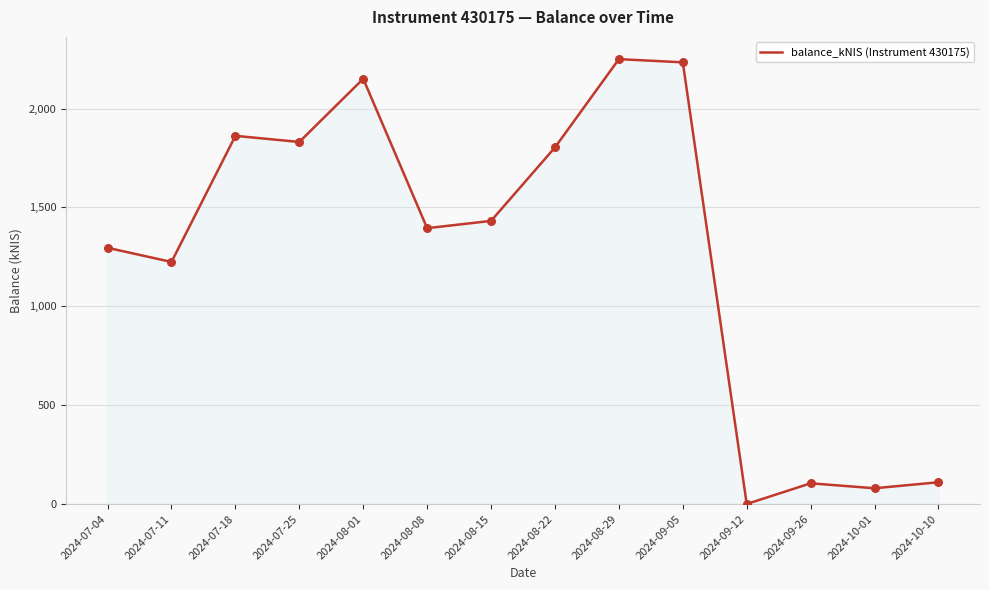

What is the change in value from 2024-08-29 to 2024-10-10?

-2140.2